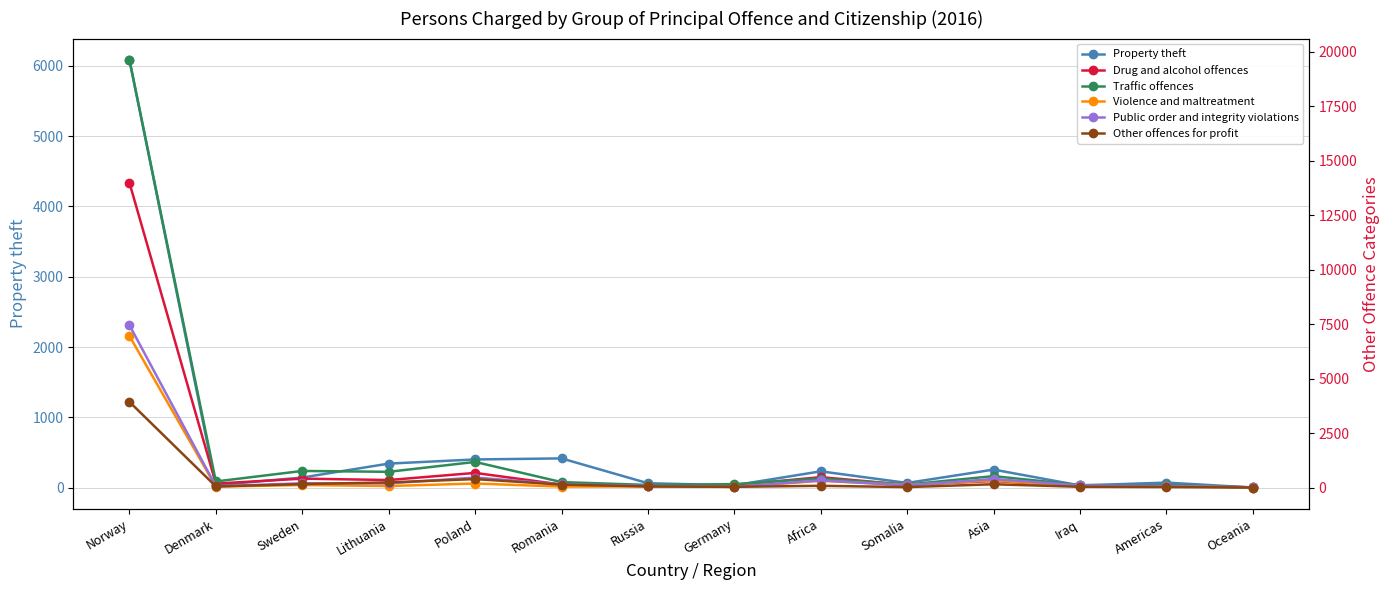

In Traffic offences, how many points are higher than both neighbors (excluding endpoints)?

4